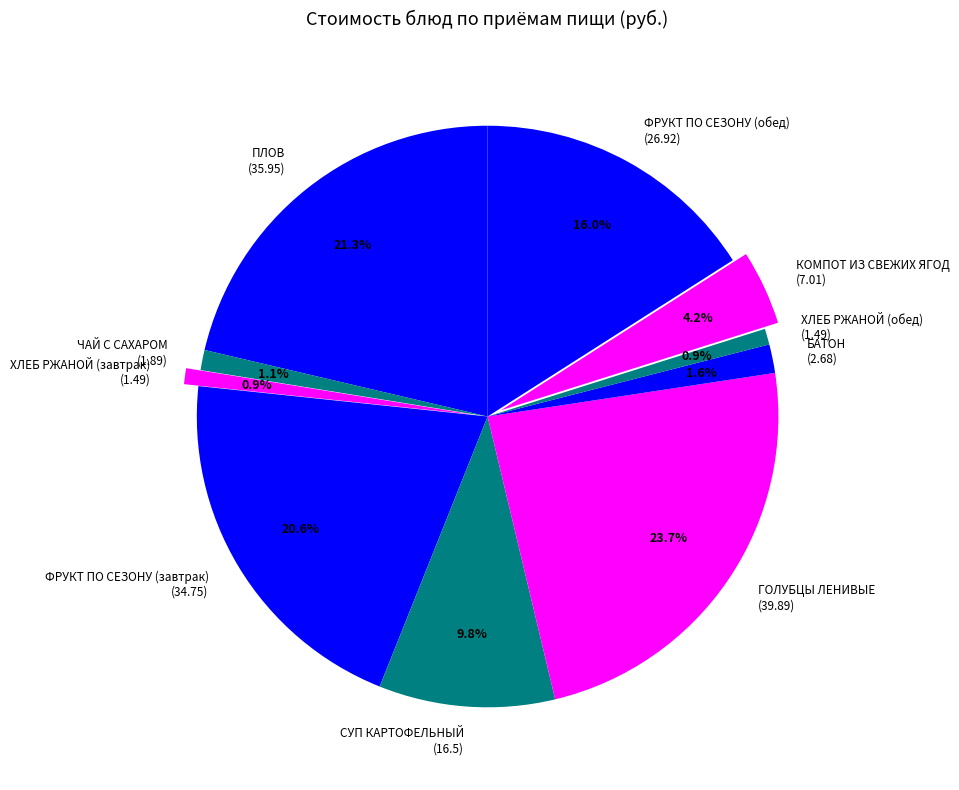

Is there a majority slice in this chart?

No